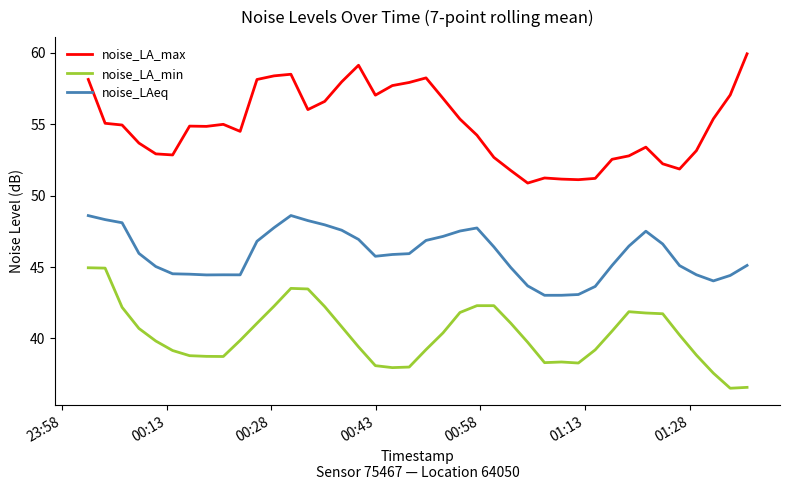

True or false: noise_LA_max has more than 0 interior local peaks.

True